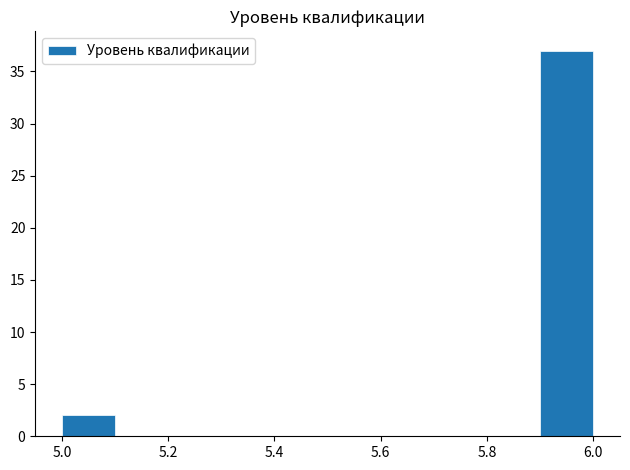

Reading left to right, transcribe this chart: for each bar, give the range it covers on the x-axis and its height. The values are not printed on the chart, so give them approximately, as read against the axis.

5.0 to 5.1: 2
5.1 to 5.2: 0
5.2 to 5.3: 0
5.3 to 5.4: 0
5.4 to 5.5: 0
5.5 to 5.6: 0
5.6 to 5.7: 0
5.7 to 5.8: 0
5.8 to 5.9: 0
5.9 to 6.0: 37